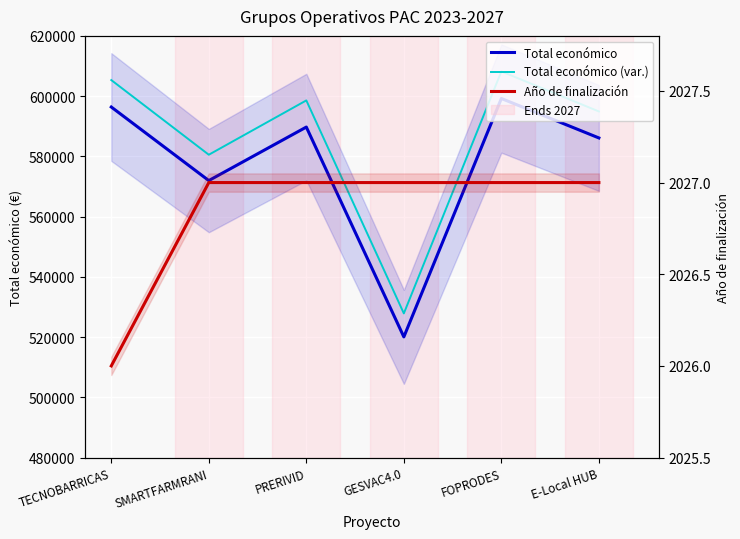

The value of Total económico (var.) at PRERIVID is 941328.4. True or false?

False